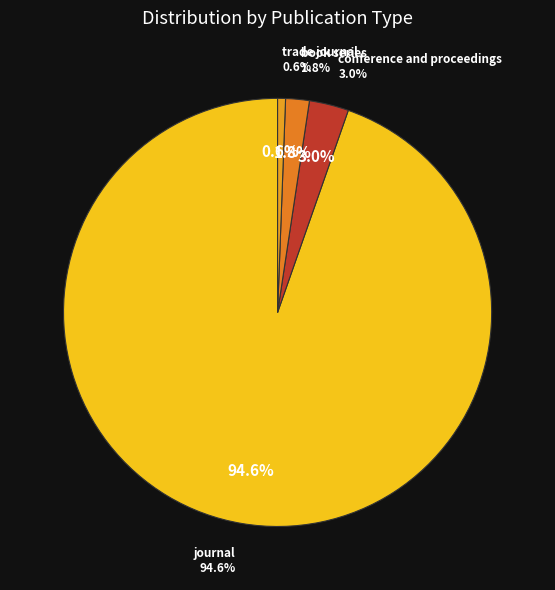

Between conference and proceedings and journal, which is larger?

journal